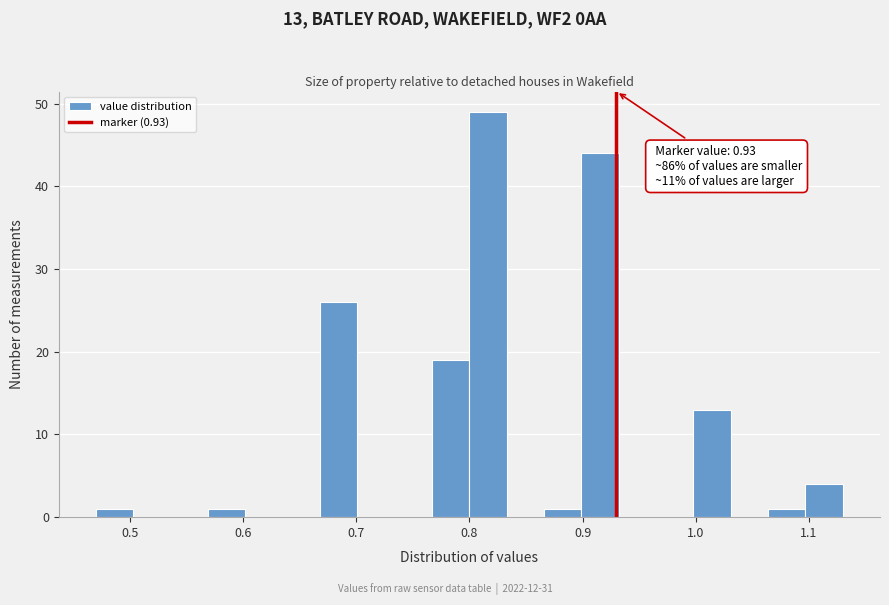

Around what value on the x-axis is the tallest bar? Give the approximate position of its centre, as read against the axis.

0.82